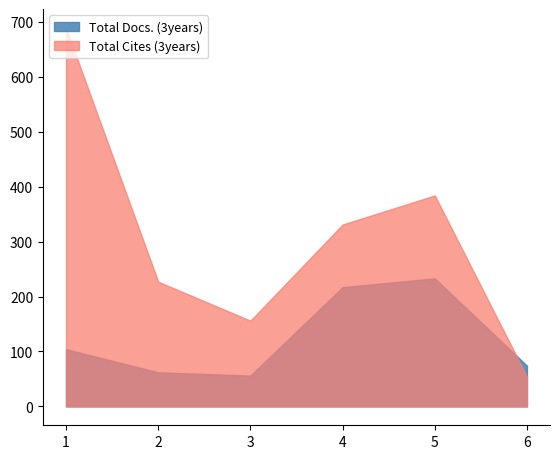

Reading left to right, transcribe all the data shown in this chart.

Total Docs. (3years): 104	62	56	217	233	74
Total Cites (3years): 689	227	156	331	384	54